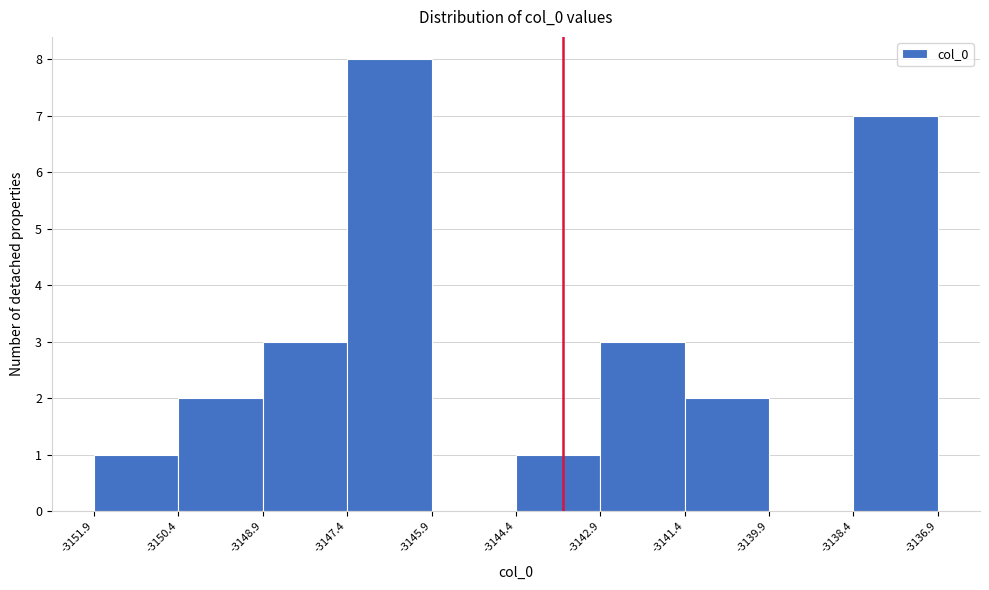

Reading left to right, list every bar in this chart as the range it spans on the x-axis followed by its height. The values are not printed on the chart, so give them approximately, as read against the axis.

-3151.9 to -3150.4: 1
-3150.4 to -3148.9: 2
-3148.9 to -3147.4: 3
-3147.4 to -3145.9: 8
-3145.9 to -3144.4: 0
-3144.4 to -3142.9: 1
-3142.9 to -3141.4: 3
-3141.4 to -3139.9: 2
-3139.9 to -3138.4: 0
-3138.4 to -3136.9: 7